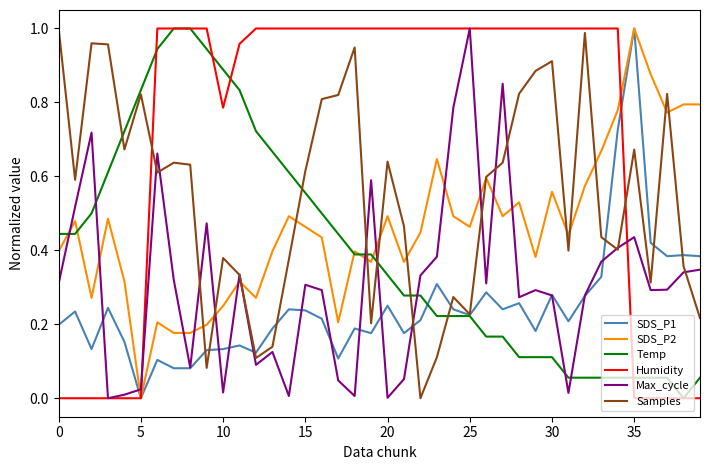

Which series has the largest total across all categories?

Humidity